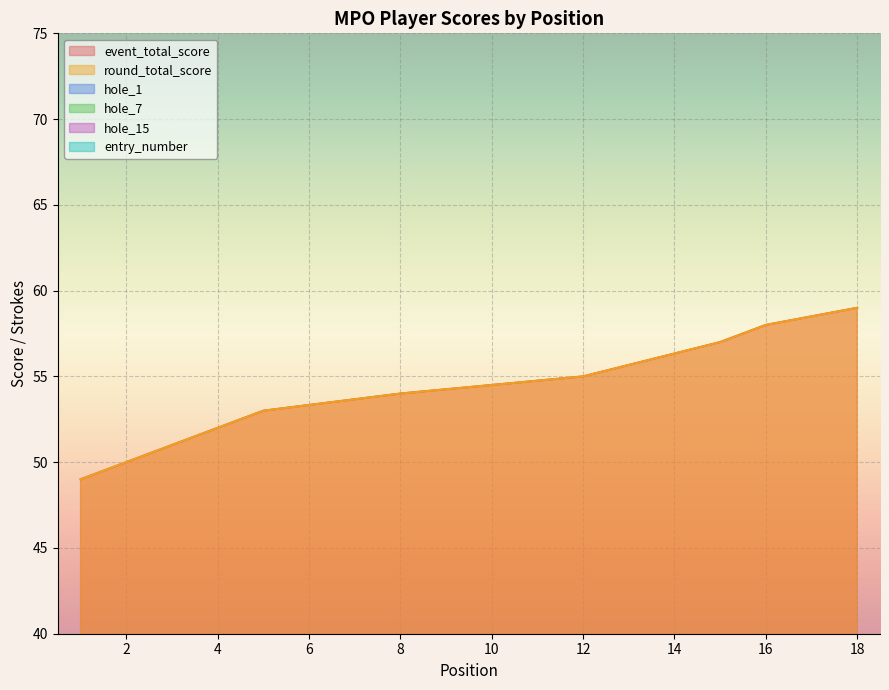

What is the maximum value shown in the chart?

59